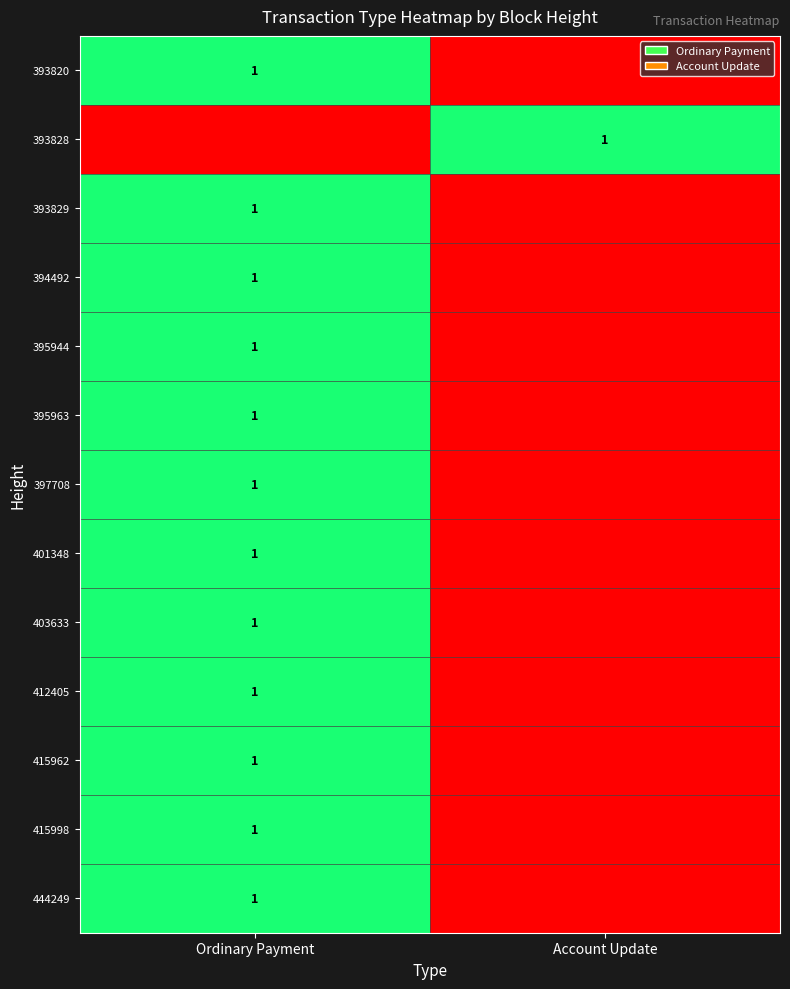

Which has a higher value, Ordinary Payment or Account Update?

Ordinary Payment